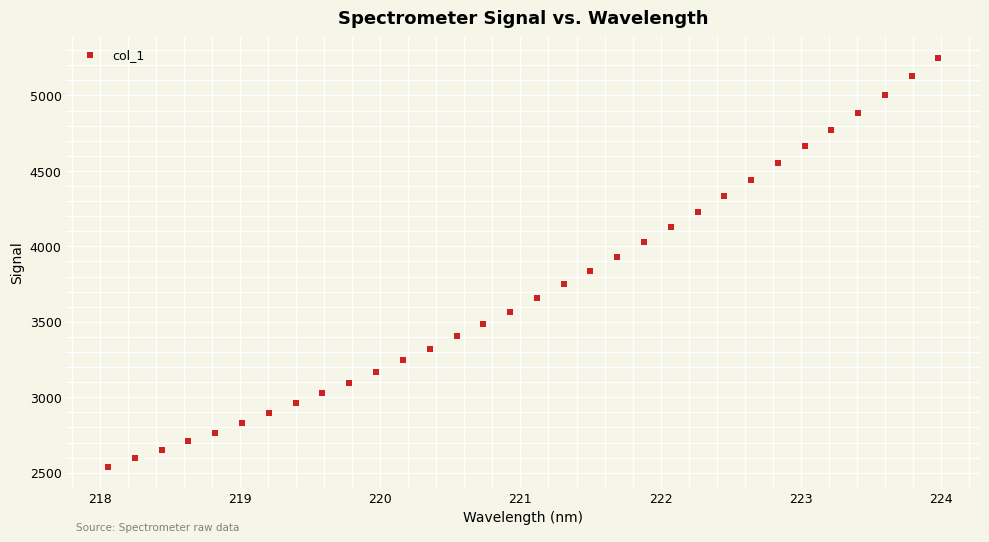

What is the range of Y values (max minus min)?

2709.0